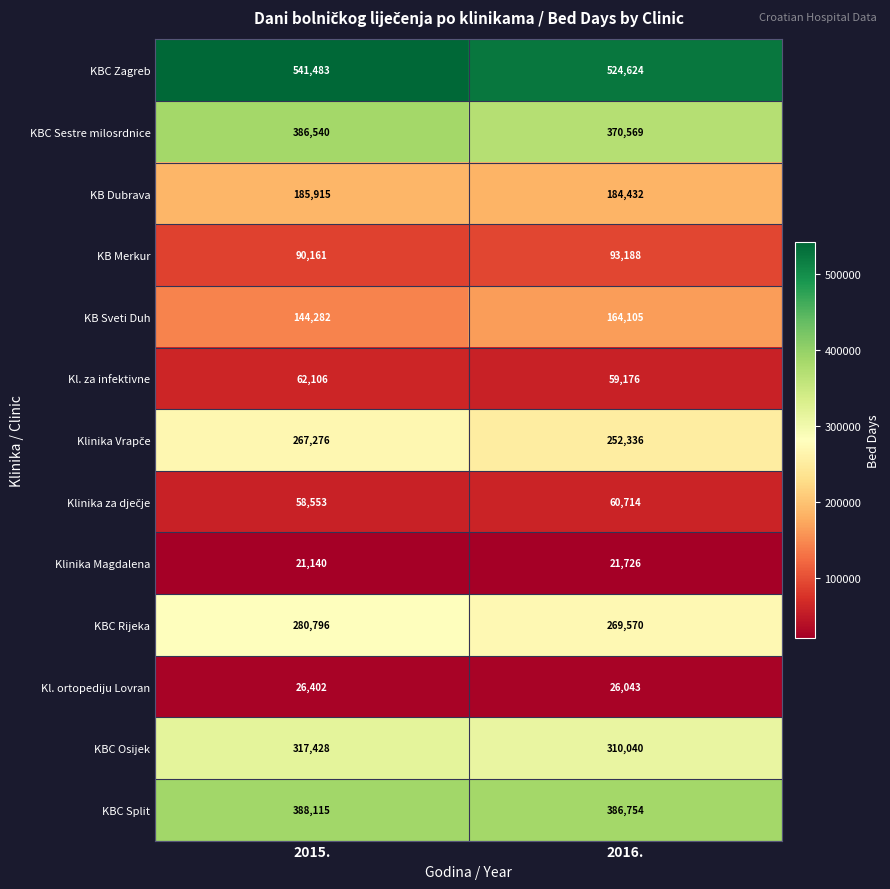

What is the difference between the maximum and minimum values in the Klinika Magdalena series?

586